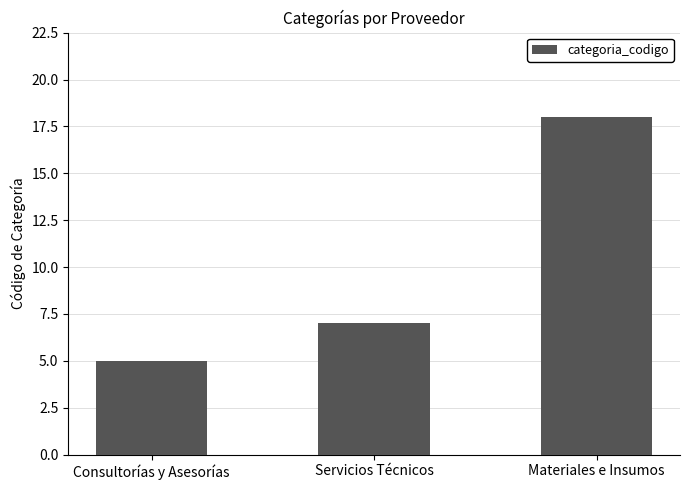

How many values are between 5 and 18?

3